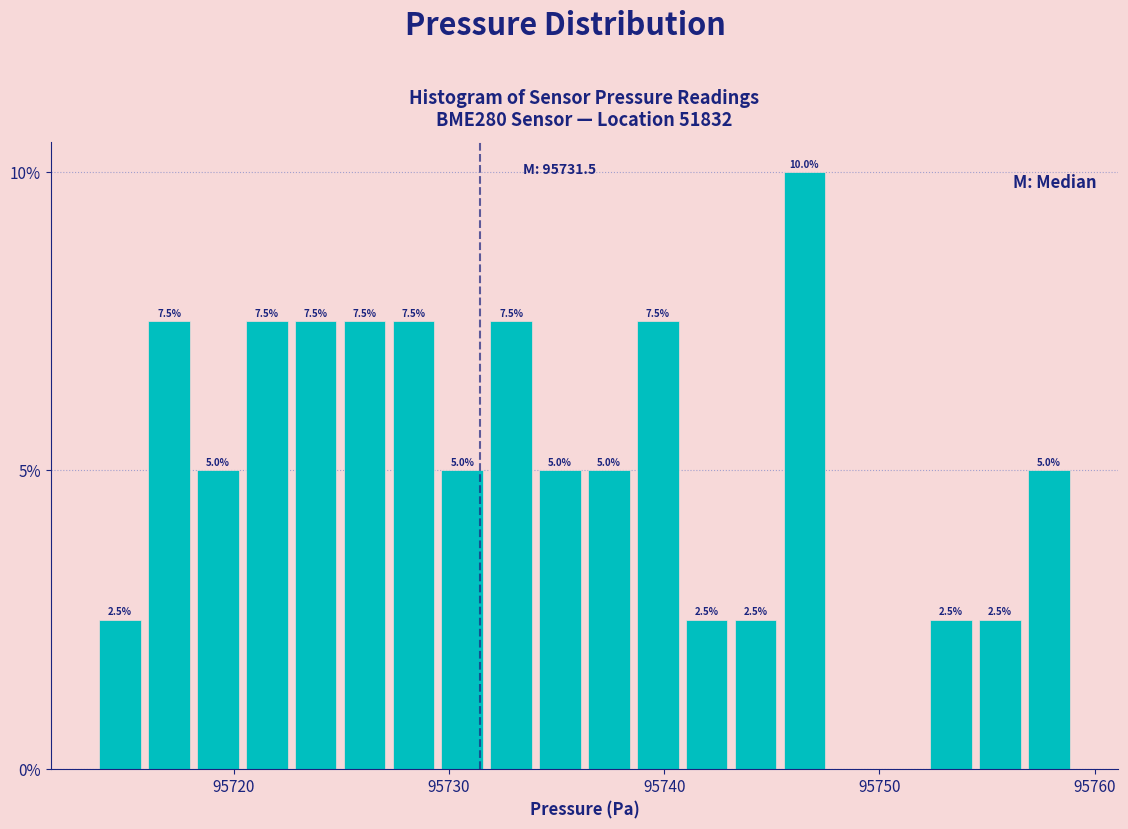

Read against the x-axis, roughly where is the centre of the tallest bar?

95747